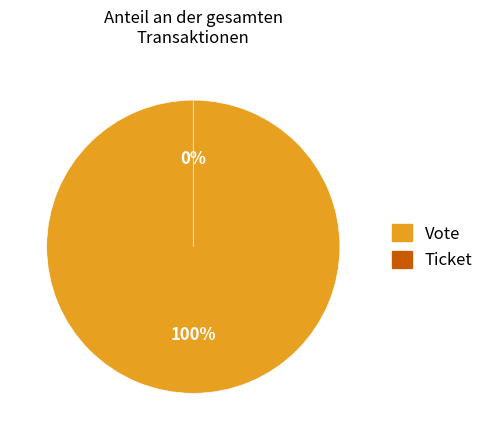

True or false: Ticket accounts for 0% of the total.

True